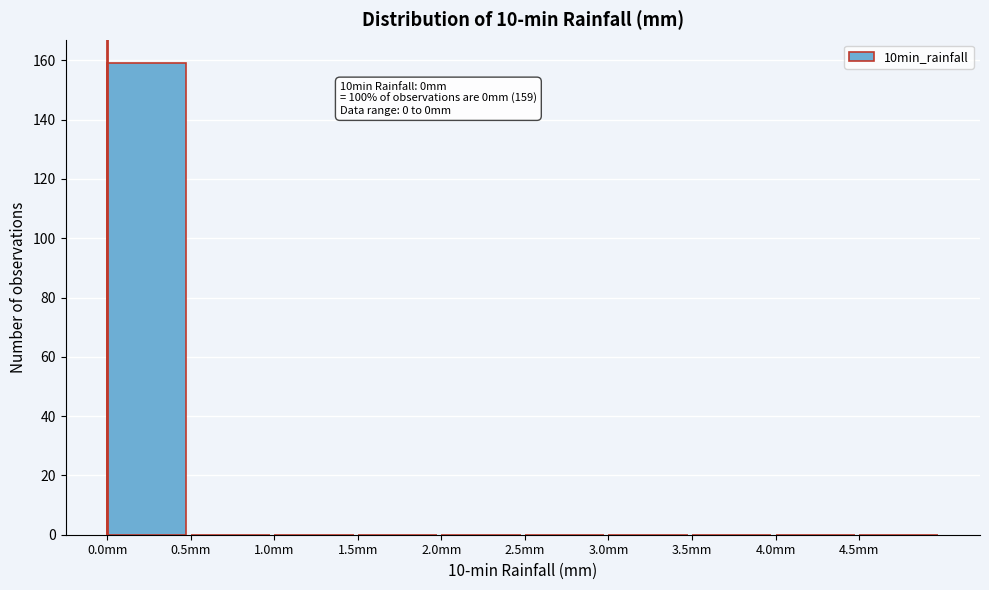

Which range on the x-axis has the tallest bar?

0.0 to 0.5